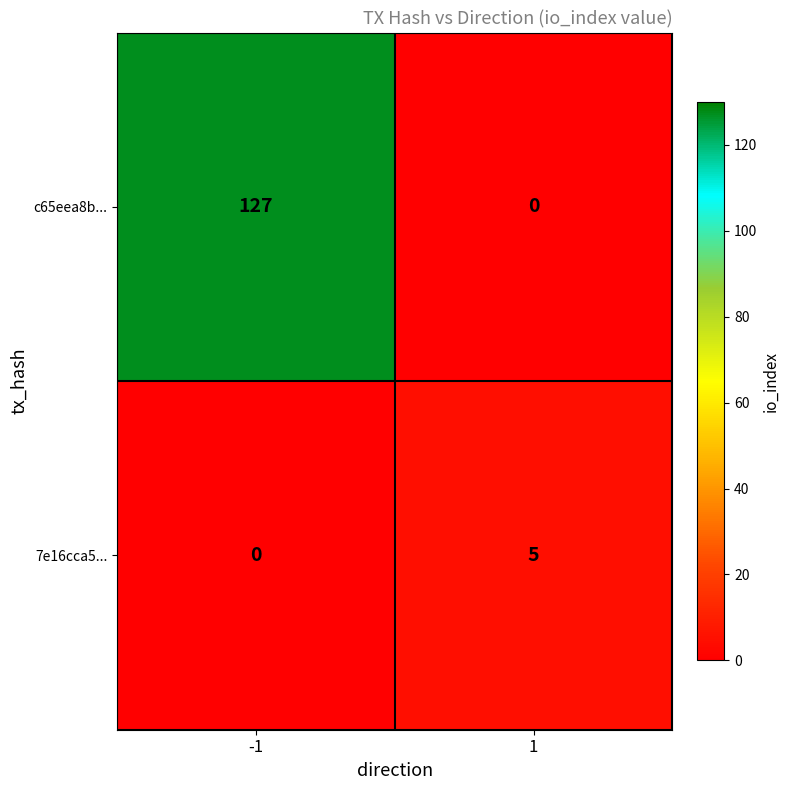

List the labels in order of 7e16cca5... value, smallest first.

-1, 1